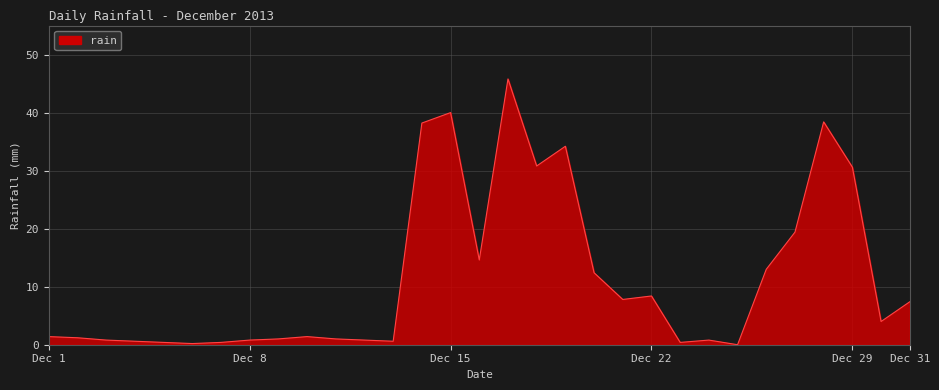

What is the sum of all values?

356.8